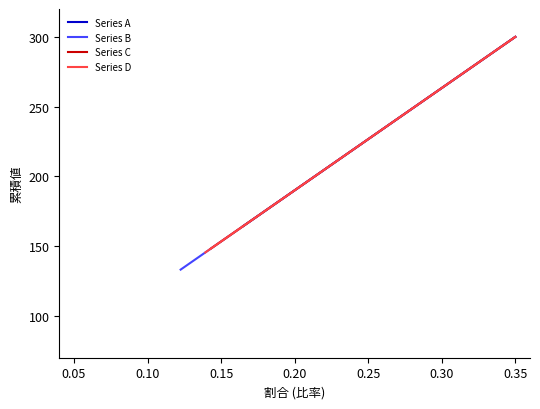

Reading left to right, list all the values displayed in this chart.

Series A: 164.3	189.6	194.2	204.3	207.8	220.9	222.8	232.8	235.3	239.1	255.7	263.8	267.6	269.3	272.3	279.3	285.6	288.3	292.9	300.0
Series B: 133.2	151.6	158.5	170.4	176.2	190.9	195.2	207.1	211.9	218.0	235.9	246.1	252.2	256.2	261.5	270.6	279.0	284.1	290.9	300.0
Series C: 148.2	169.9	175.7	186.7	191.4	205.3	208.5	219.5	223.2	228.2	245.5	254.6	259.6	262.5	266.7	274.8	282.2	286.1	291.9	300.0
Series D: 145.5	168.4	172.7	184.4	187.3	202.9	205.5	217.1	220.4	225.5	245.8	254.9	260.0	262.2	266.2	275.6	282.9	286.5	292.7	300.0